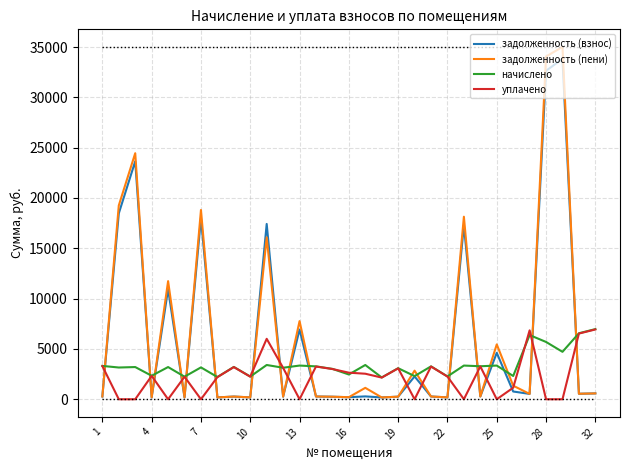

True or false: задолженность (взнос) has more than 1 points higher than both neighbors.

True